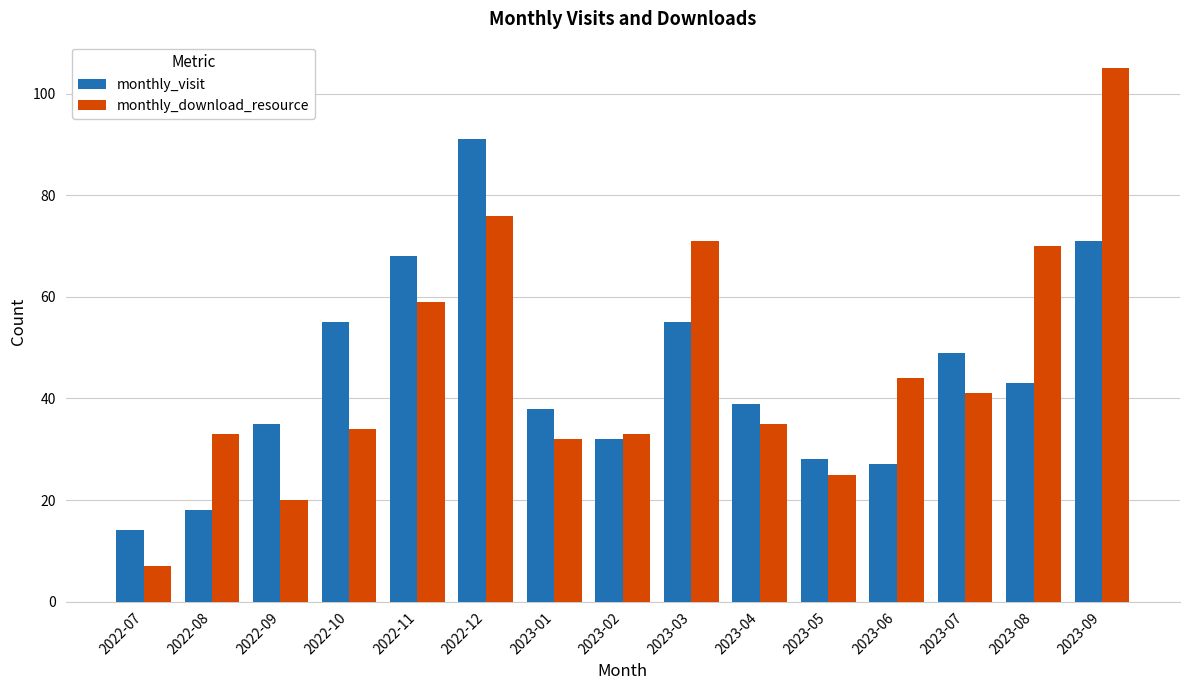

What is the spread (max minus min) of values at 2022-10?

21